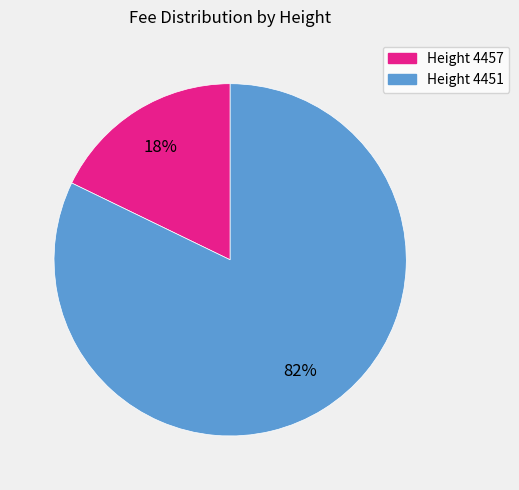

To the nearest percent, what is the average slice percentage?

50%